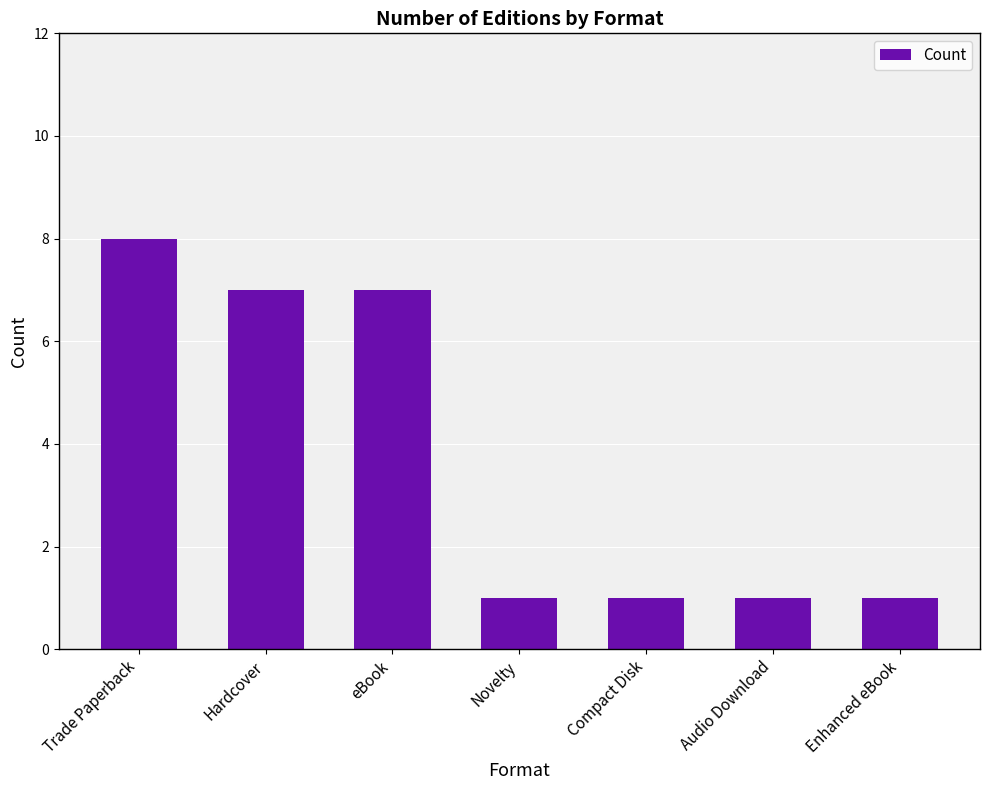

Which has a higher value, Hardcover or Trade Paperback?

Trade Paperback